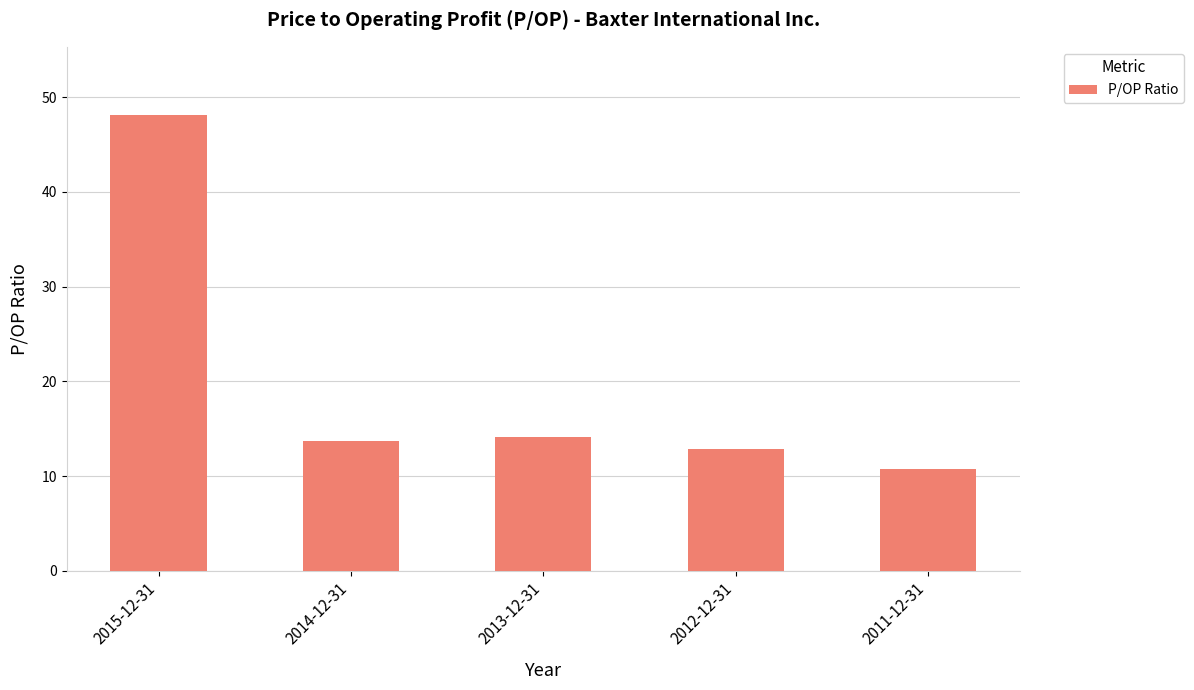

The chart shows a value of 48.1 at 2015-12-31. True or false?

True